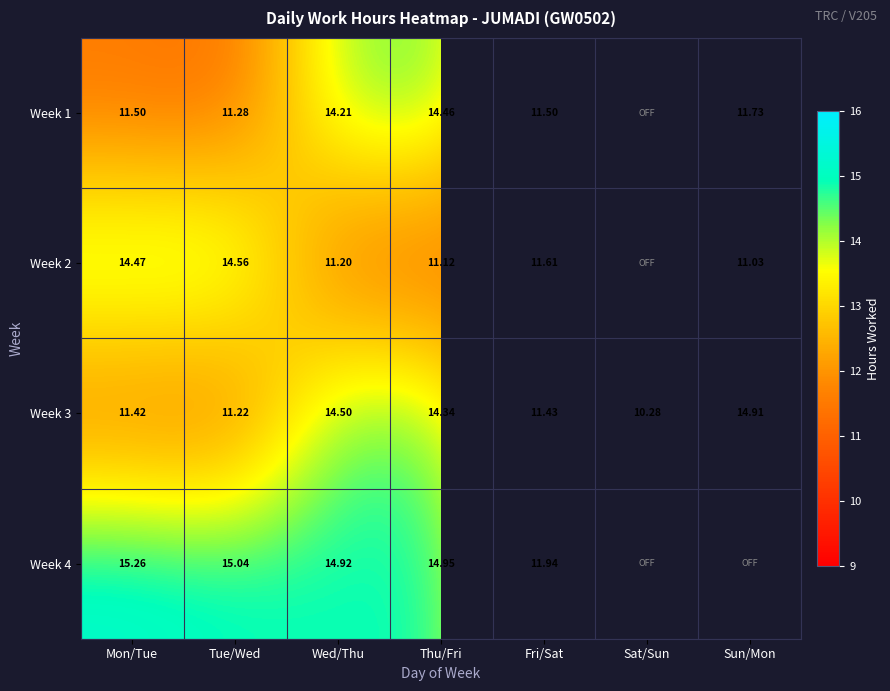

List the labels in order of Week 3 value, smallest first.

Sat/Sun, Tue/Wed, Mon/Tue, Fri/Sat, Thu/Fri, Wed/Thu, Sun/Mon